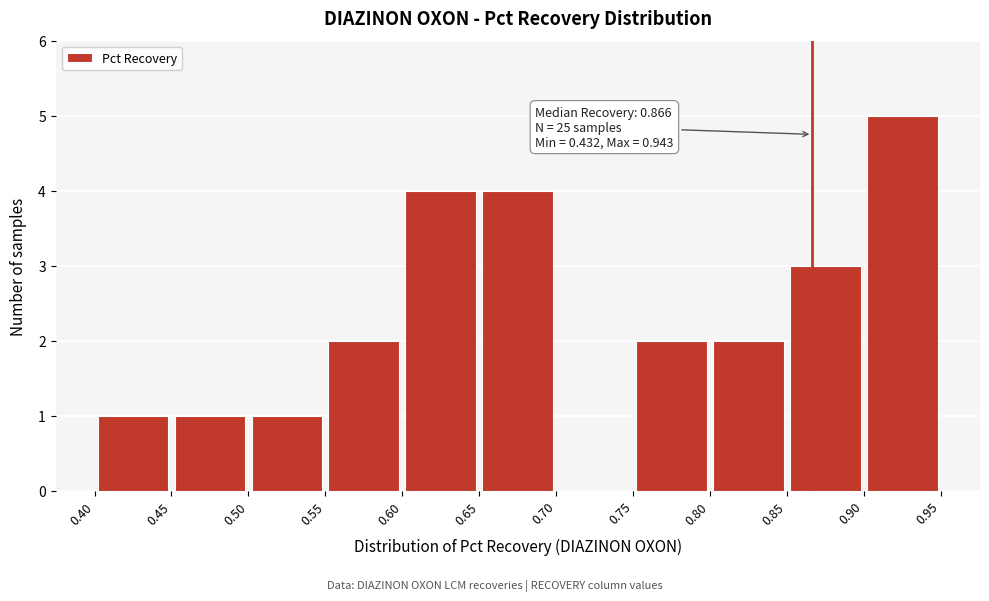

Over which range of the x-axis is the bar tallest?

0.90 to 0.95